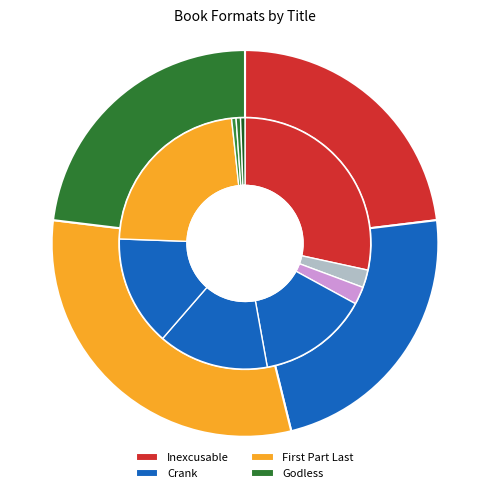

Does any single category account for the majority?

No